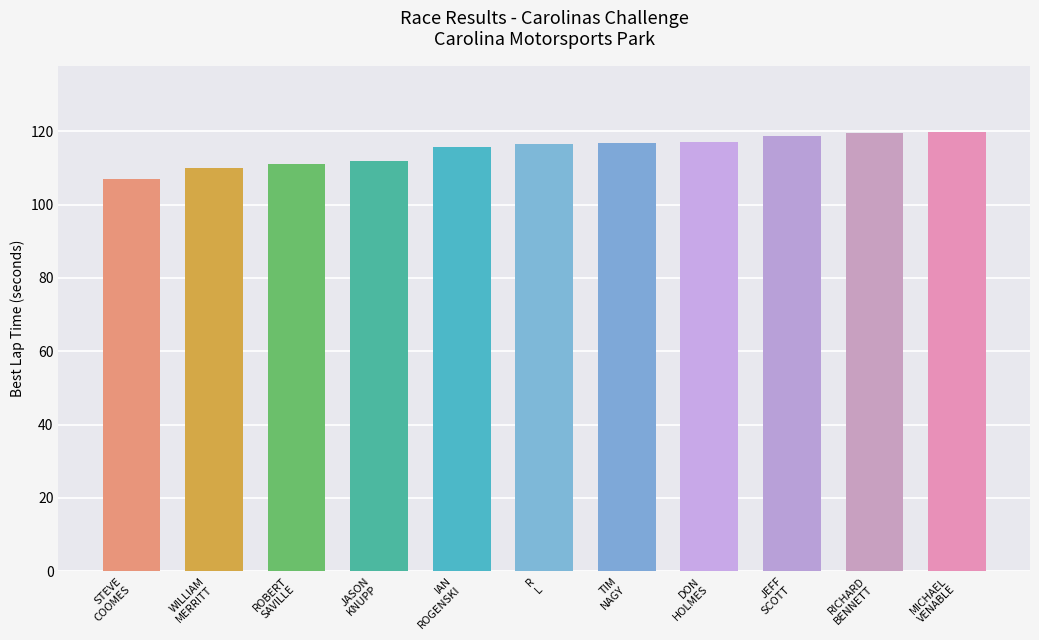

Which has a higher value, ROBERT
SAVILLE or DON
HOLMES?

DON
HOLMES